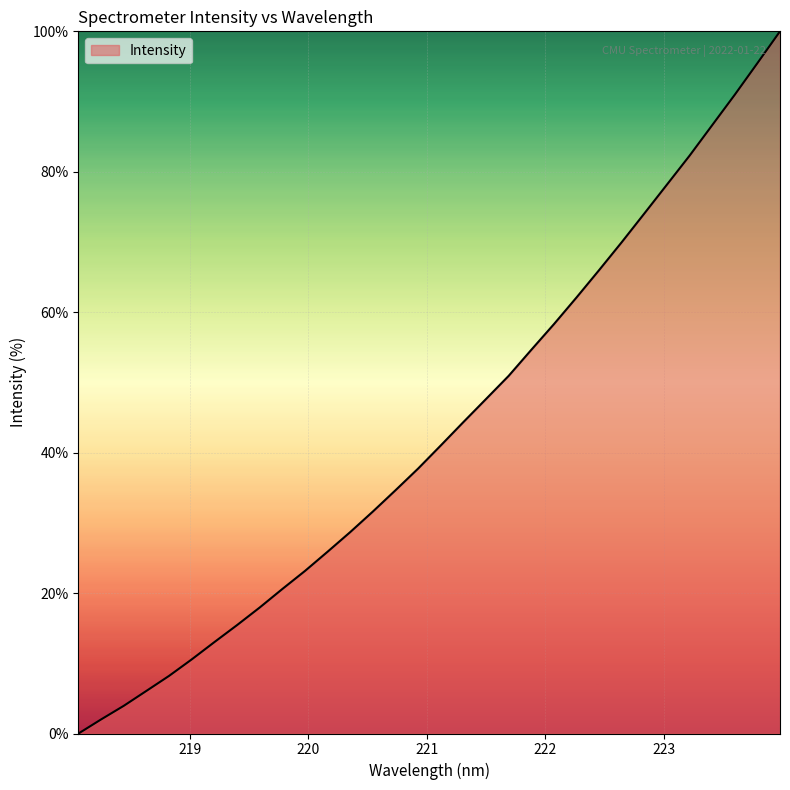

What is the difference between the maximum and minimum values?

100.0